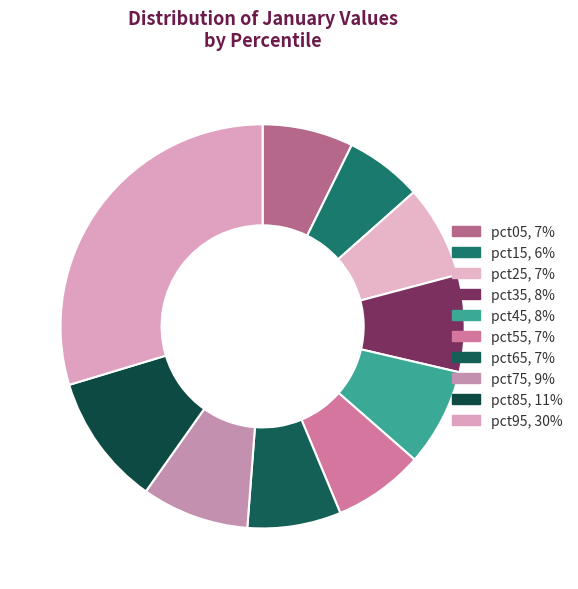

Which category has the smallest portion of the pie?

pct15